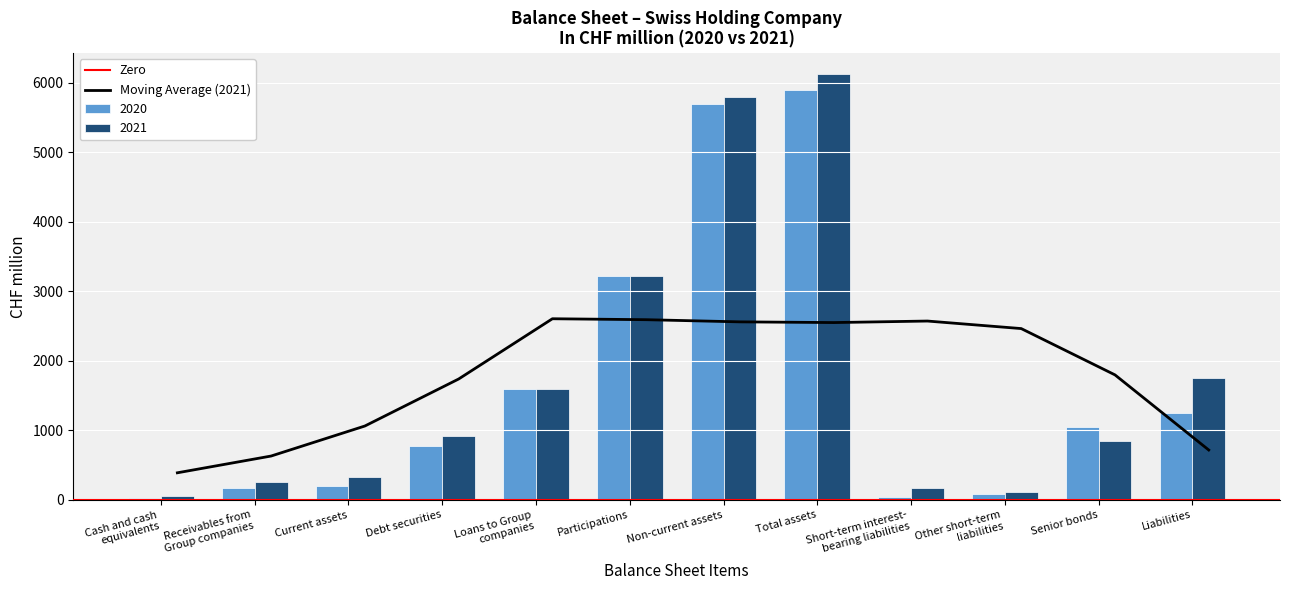

What is the spread (max minus min) of values at Receivables from
Group companies?

95